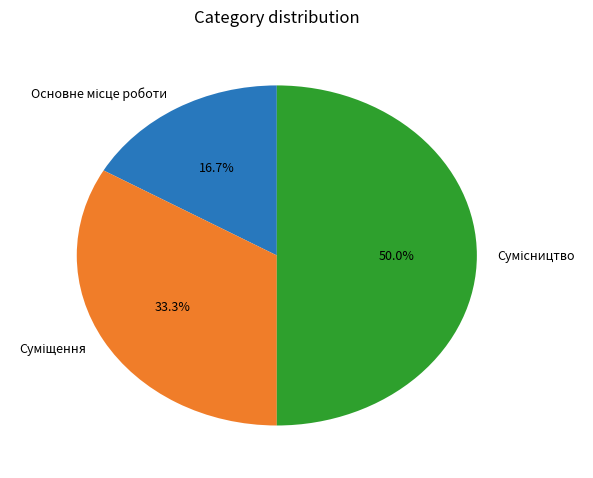

What percentage is the Суміщення slice, to the nearest percent?

33%